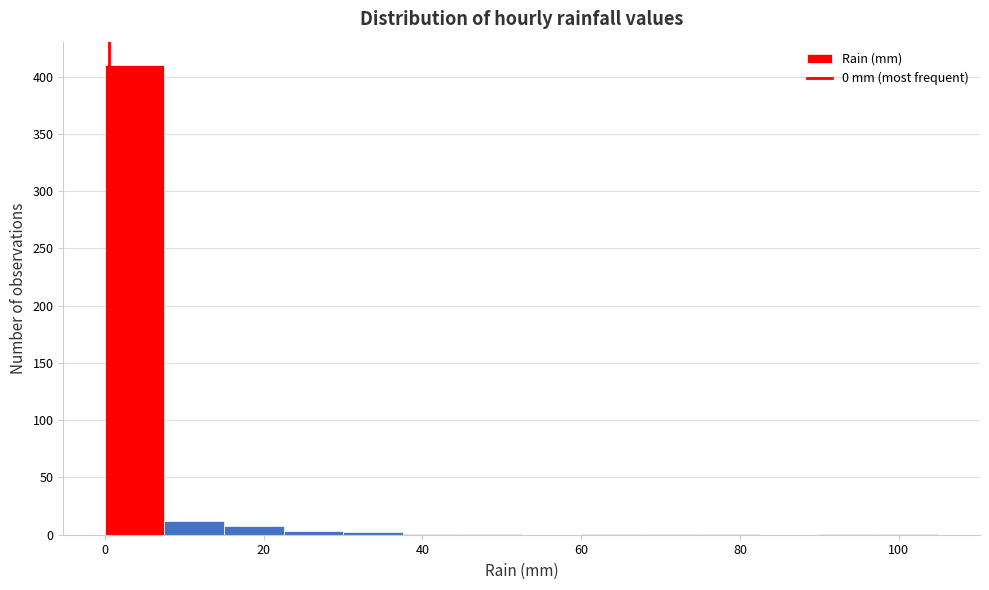

Read against the x-axis, roughly where is the centre of the tallest bar?

4